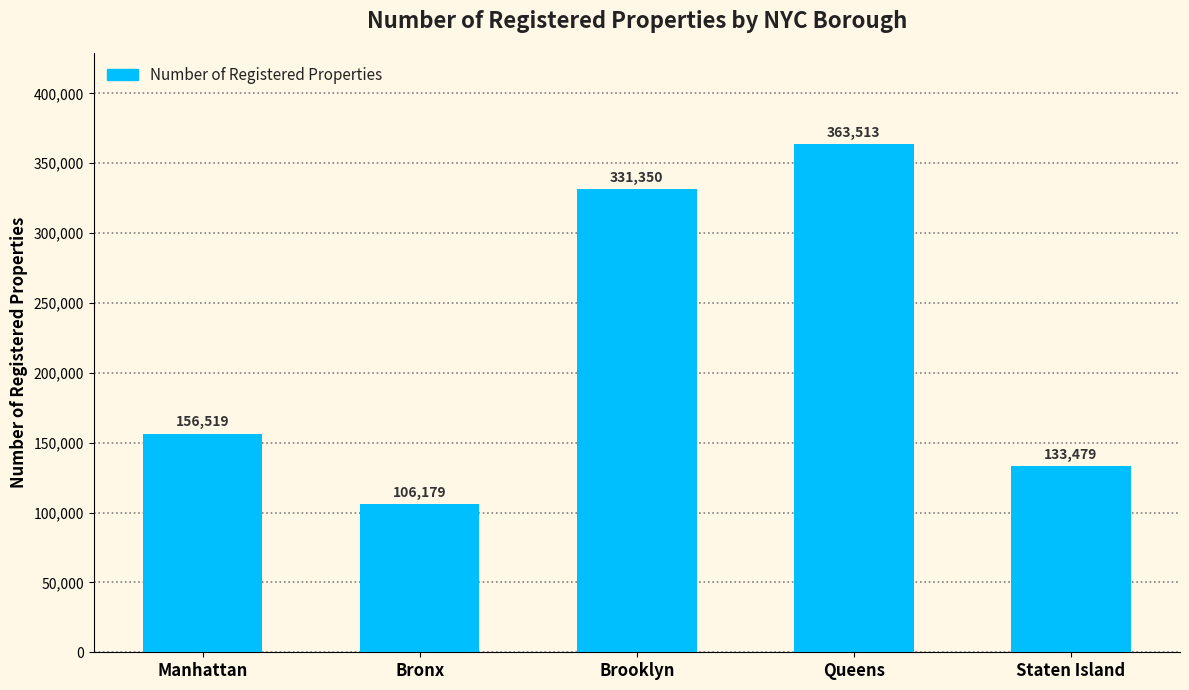

What is the average value?

218208